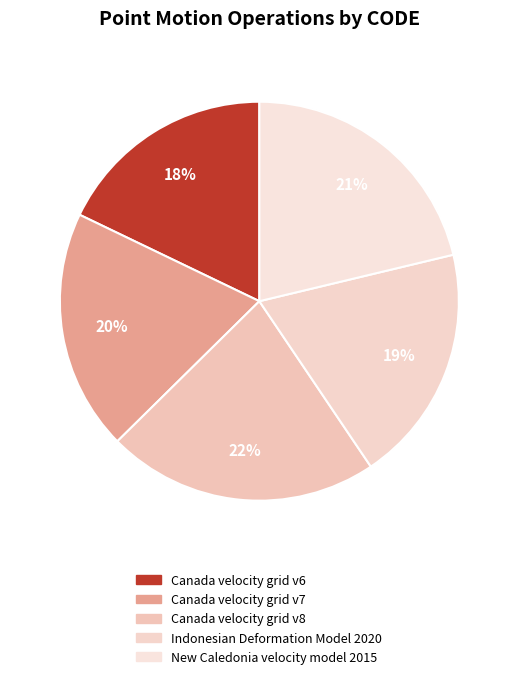

Rank the categories by value from highest to lowest.

Canada velocity grid v8, New Caledonia velocity model 2015, Canada velocity grid v7, Indonesian Deformation Model 2020, Canada velocity grid v6